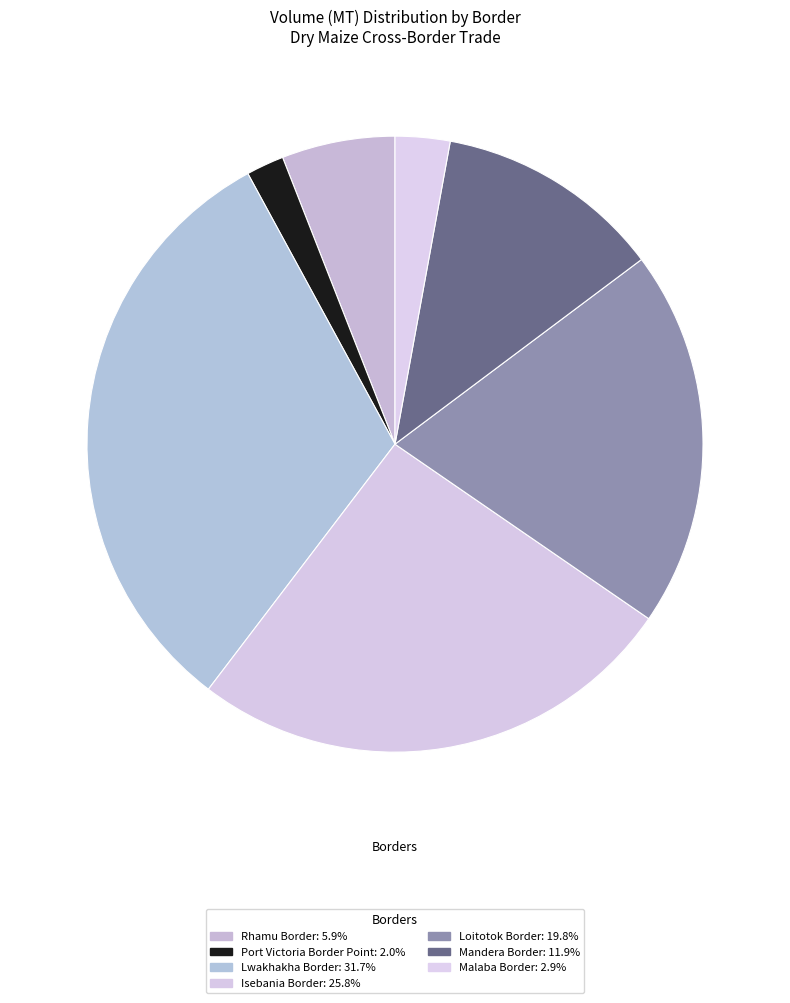

What is the change in value from Port Victoria Border Point to Malaba Border?

+0.9